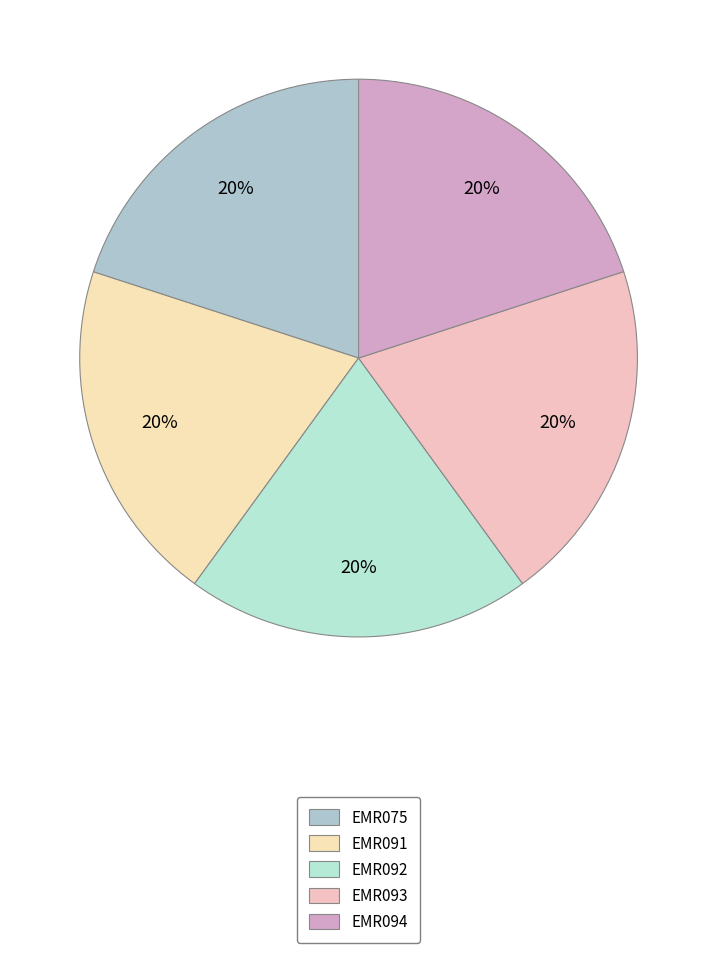

Is there any slice that represents more than half of the pie?

No